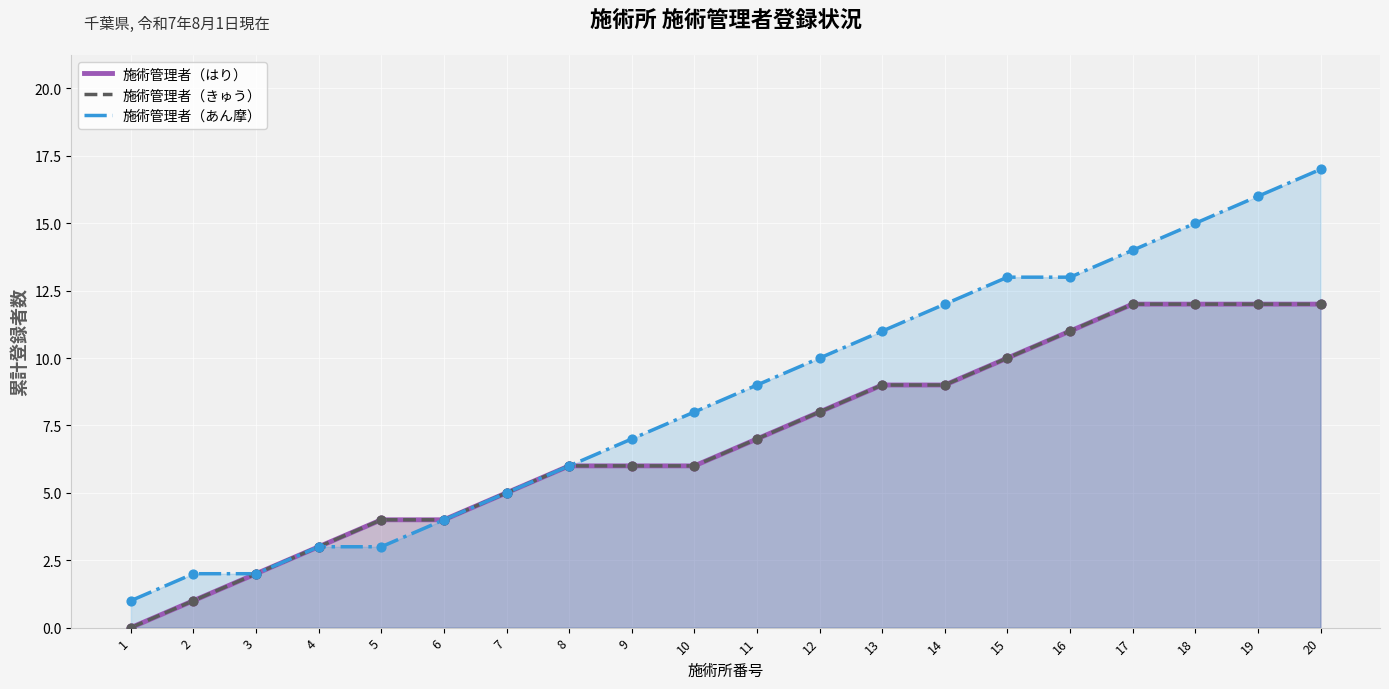

Which series contains the lowest Y value?

施術管理者（はり）